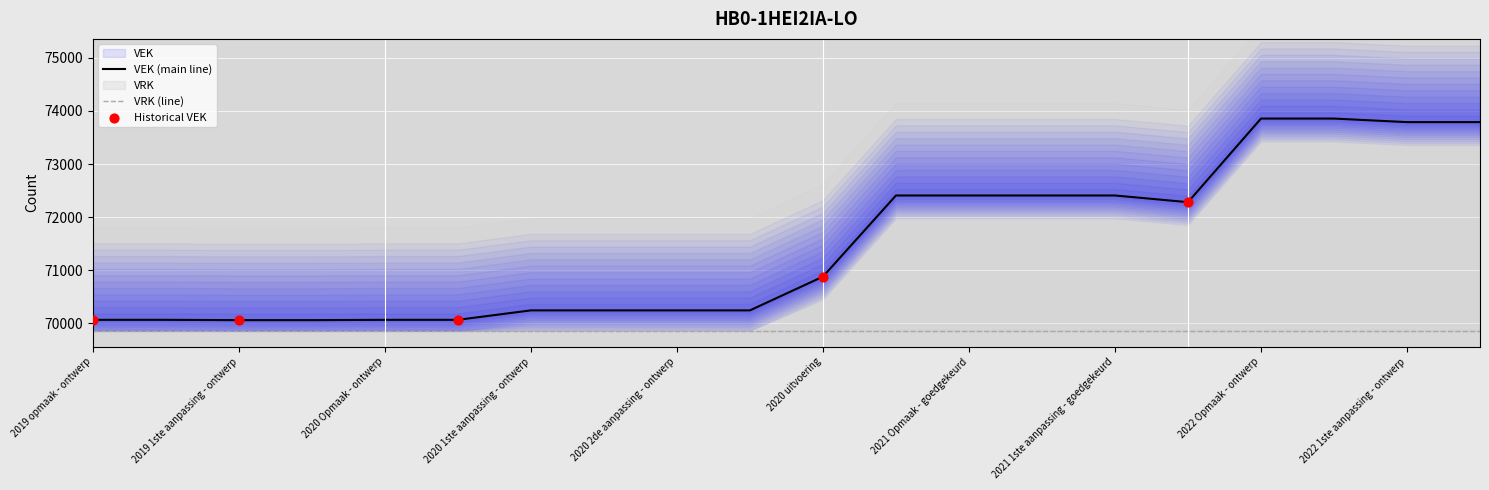

Approximately how many times larger is the value at 2019 opmaak - ontwerp compared to 2019 1ste aanpassing - ontwerp?

1.0